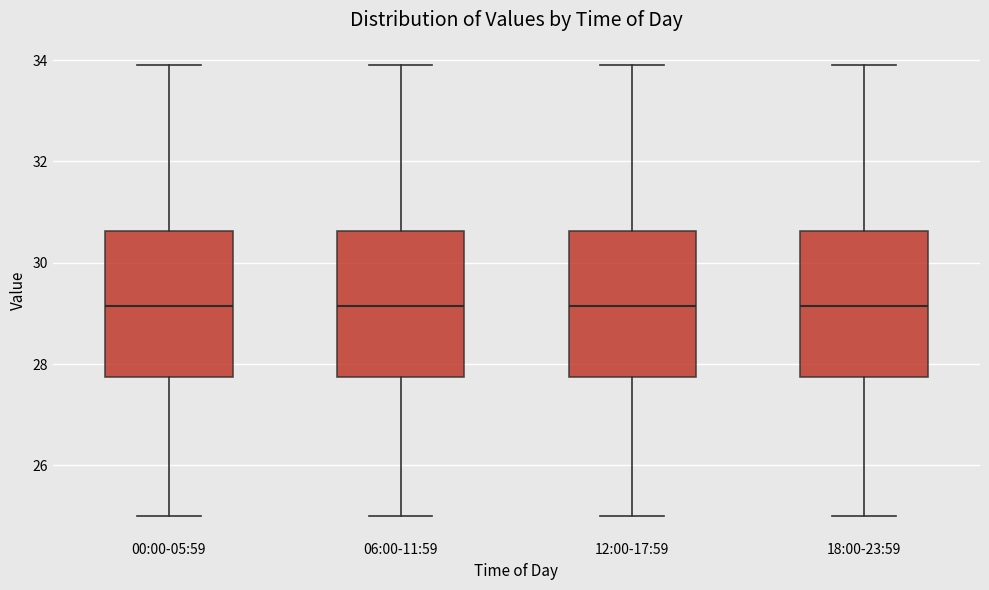

Where does the median line of the box for 12:00-17:59 sit on the y-axis? The values are not printed on the chart, so give them approximately, as read against the axis.

29.2